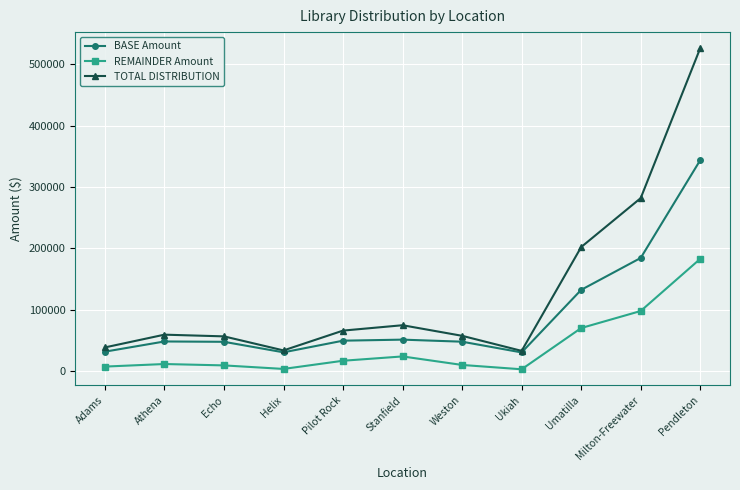

True or false: TOTAL DISTRIBUTION has more than 0 points higher than both neighbors.

True